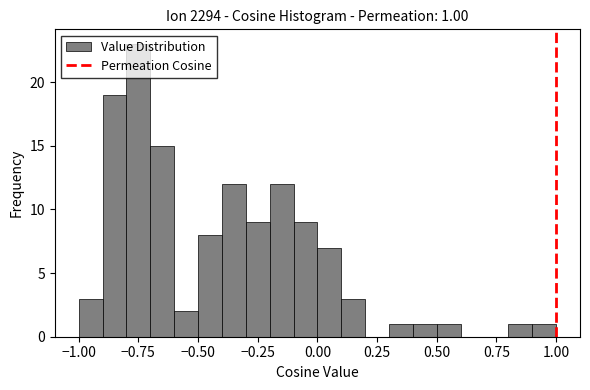

Read against the x-axis, roughly where is the centre of the tallest bar?

-0.75